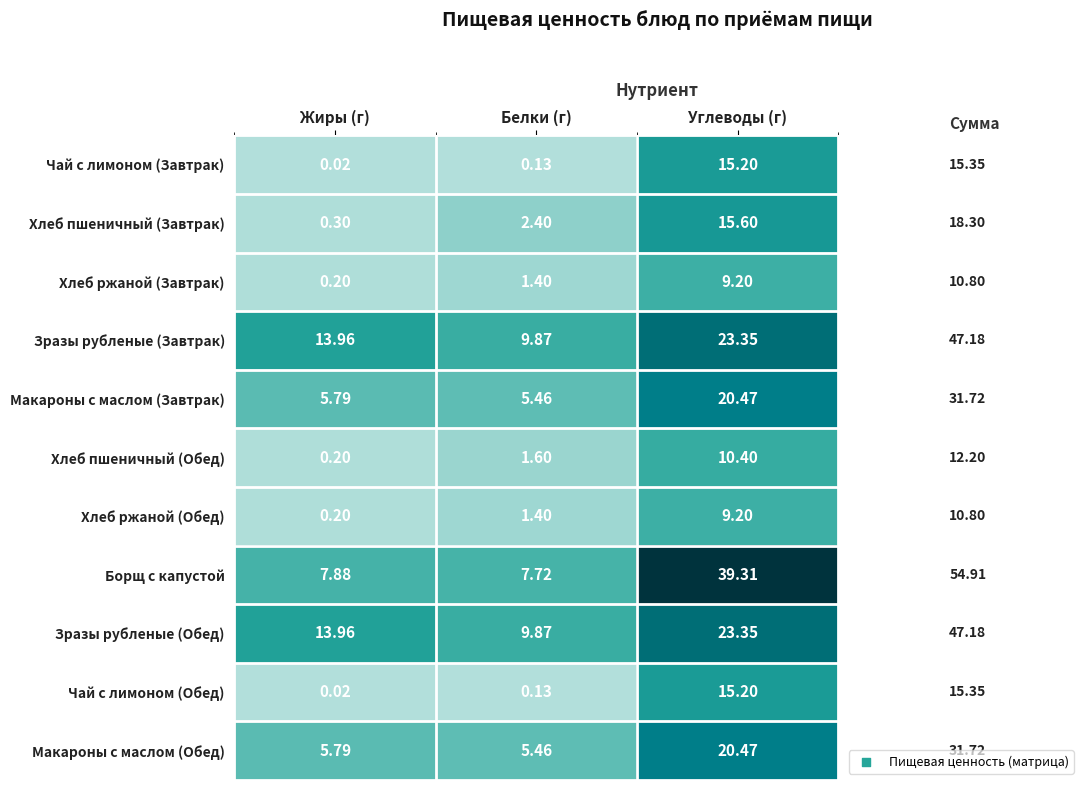

Which series changed the most between Белки (г) and Углеводы (г)?

Борщ с капустой